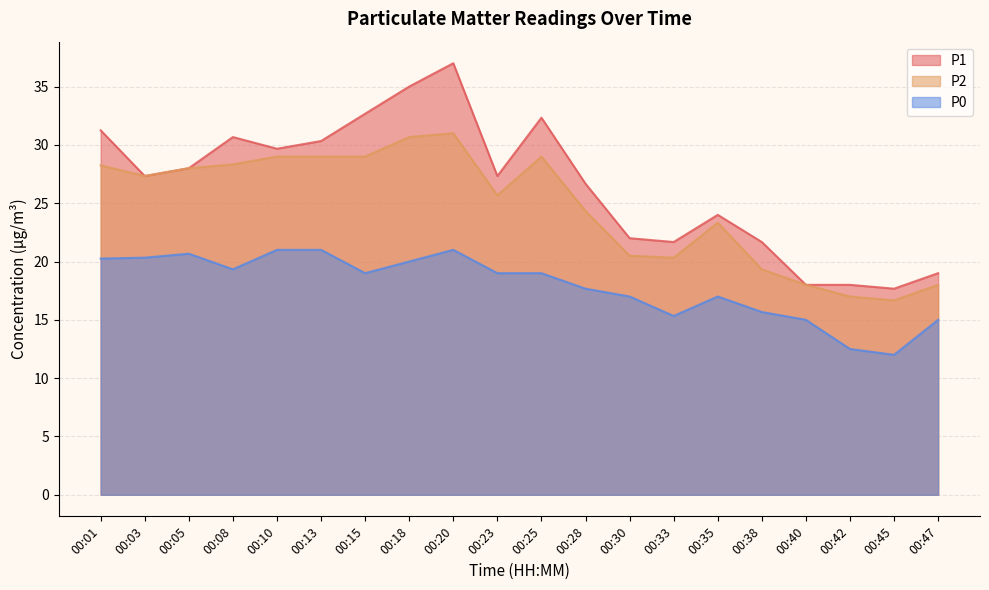

The value of P1 at 00:08 is 8.5. True or false?

False